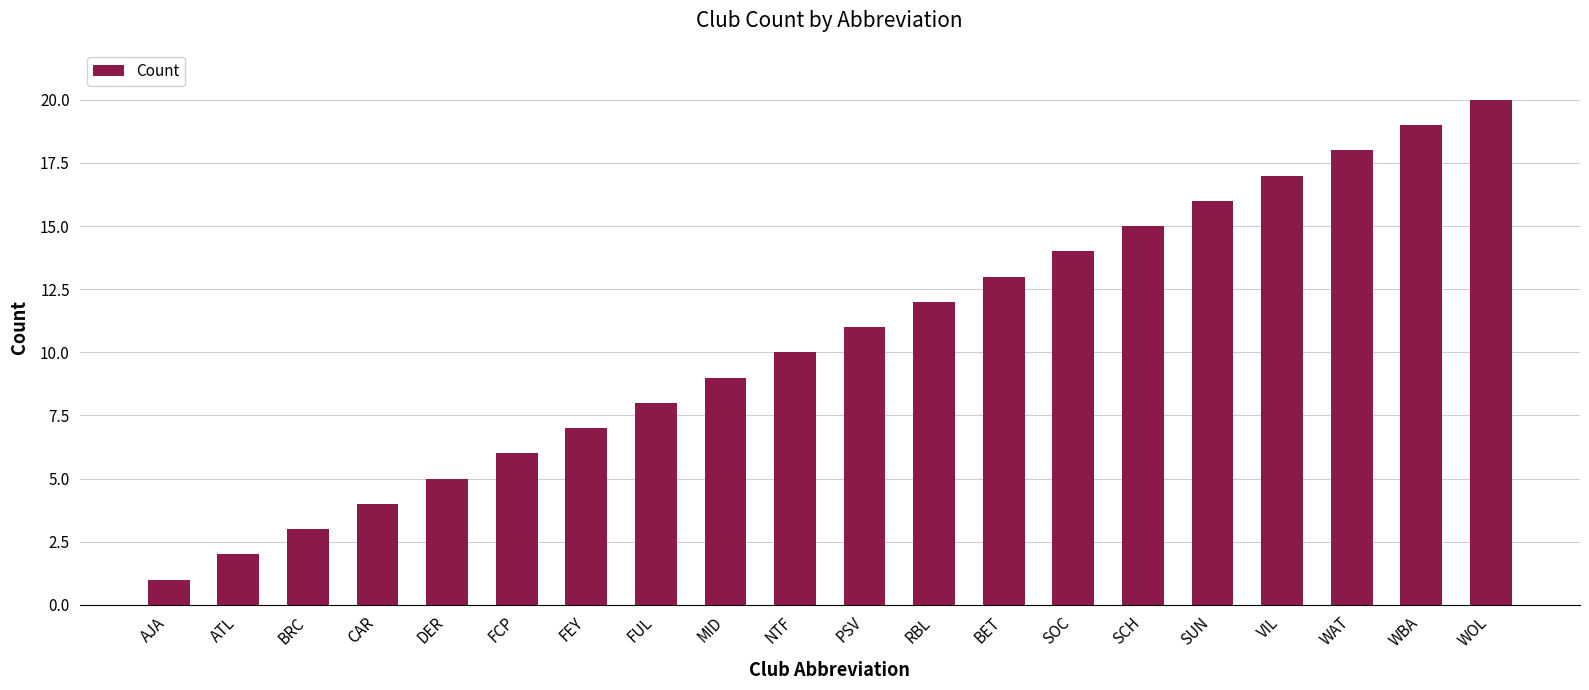

Where is the data nearest to the value 10?

NTF